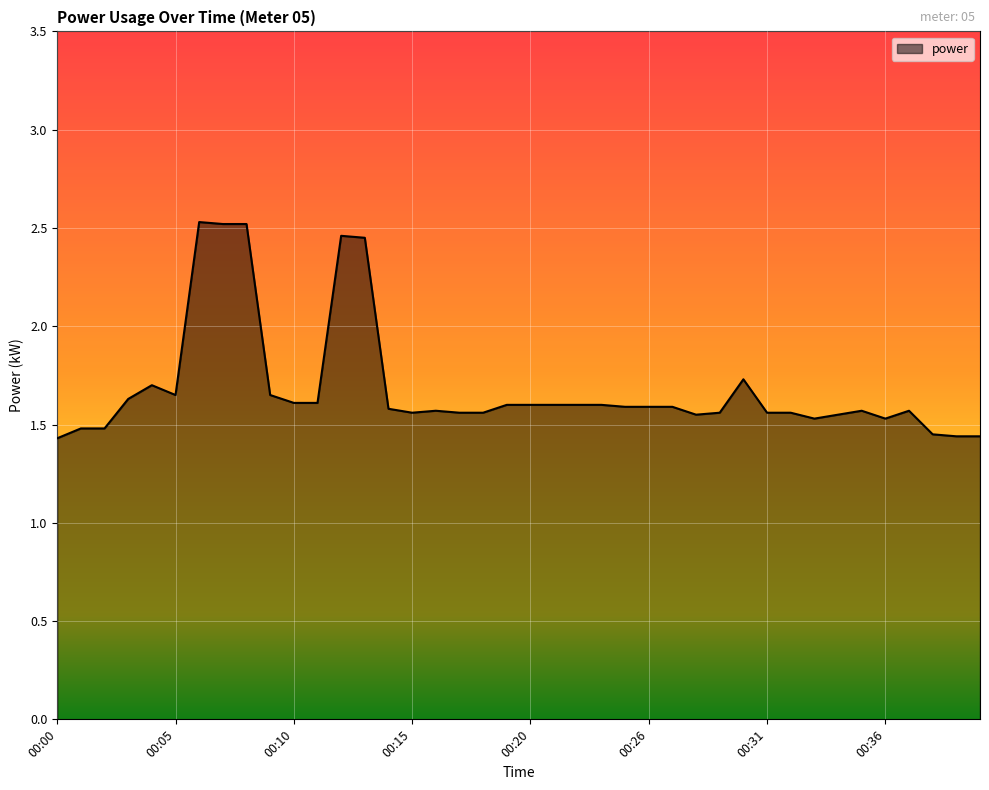

How many lines are shown in the chart?

1